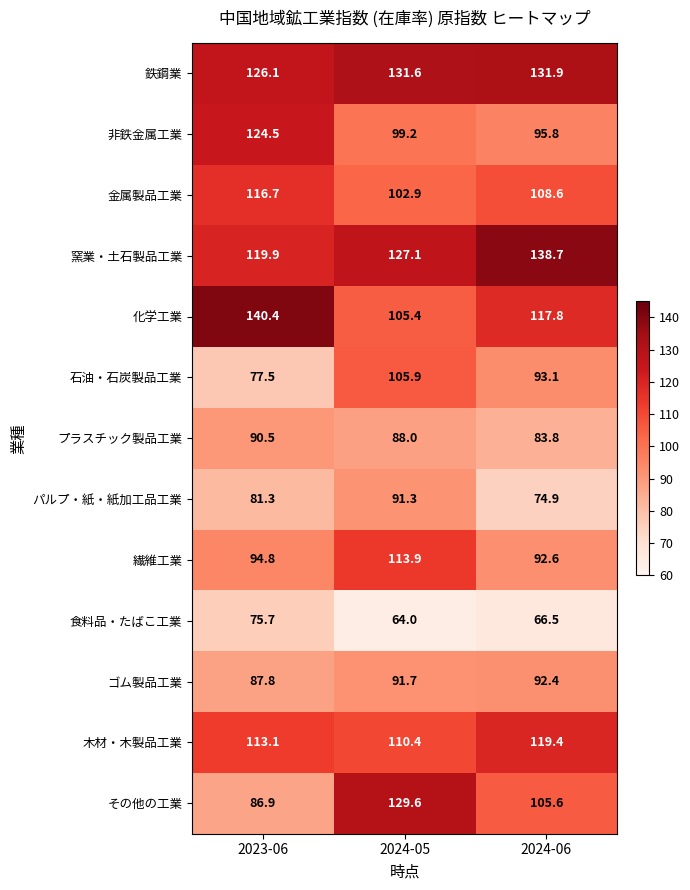

What is the difference between the maximum and second lowest values in the パルプ・紙・紙加工品工業 series?

10.0